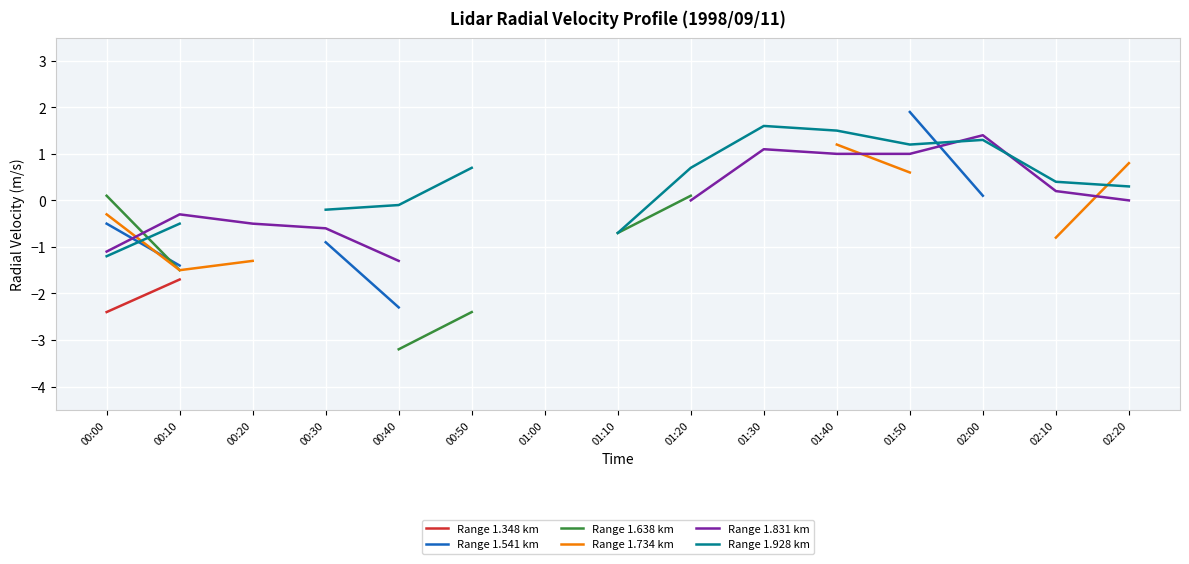

What is the difference between the highest and lowest values at 00:10?

1.4